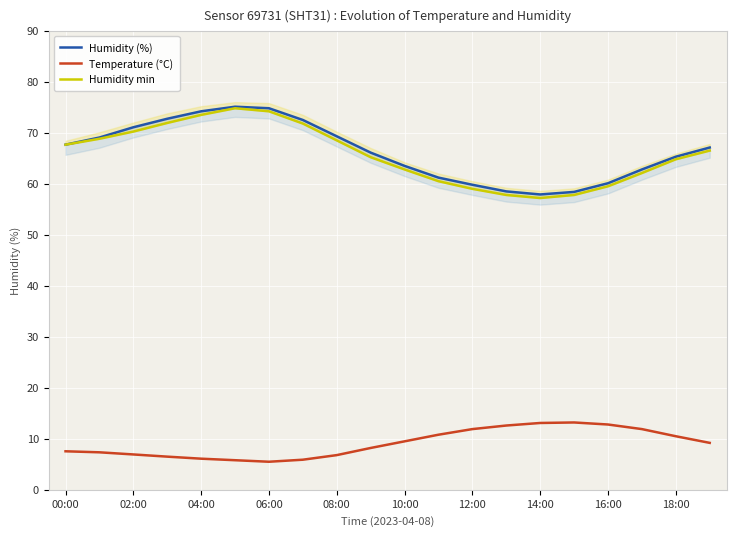

Count the number of data series in this chart.

3